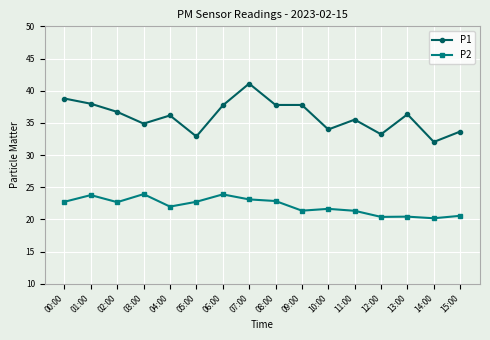

The P1 series shows 33.6 at 15:00. True or false?

True